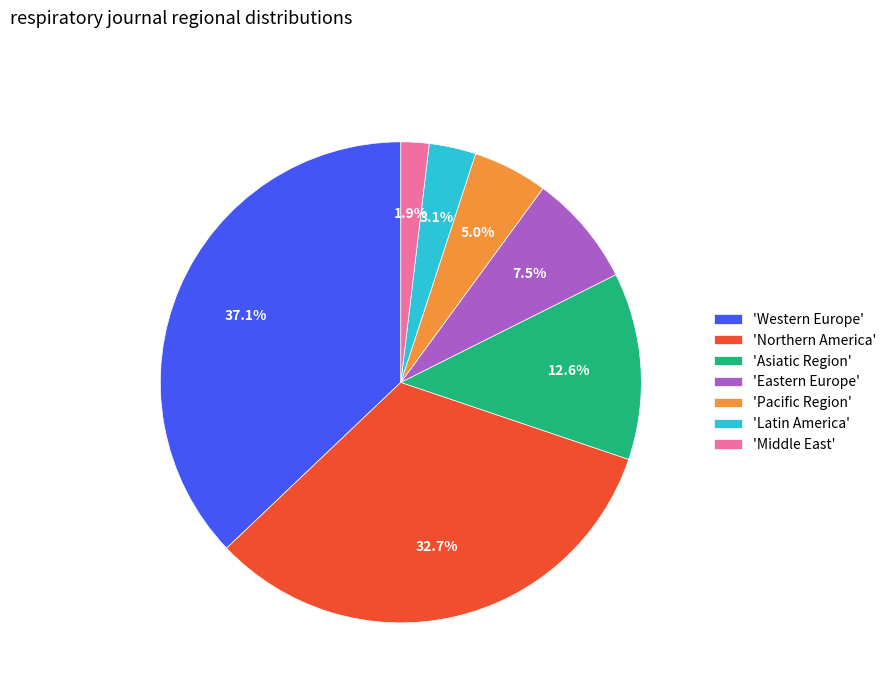

Between 'Pacific Region' and 'Middle East', which is larger?

'Pacific Region'